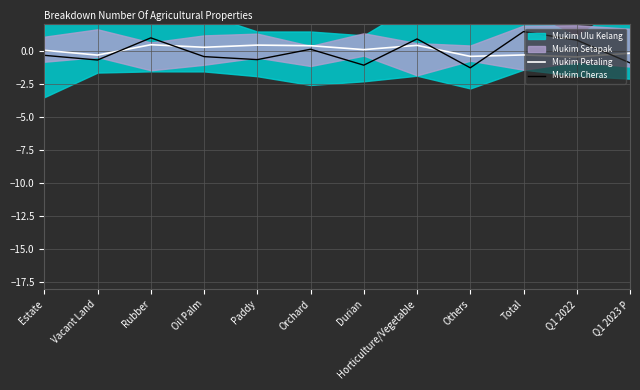

True or false: Mukim Cheras has a value of -1.1 at Durian.

True